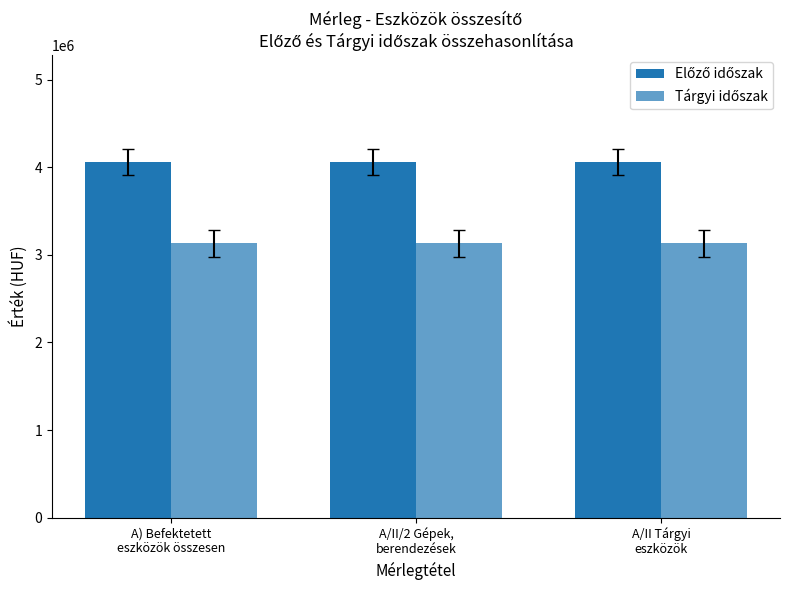

What position from the right is A/II/2 Gépek,
berendezések?

2